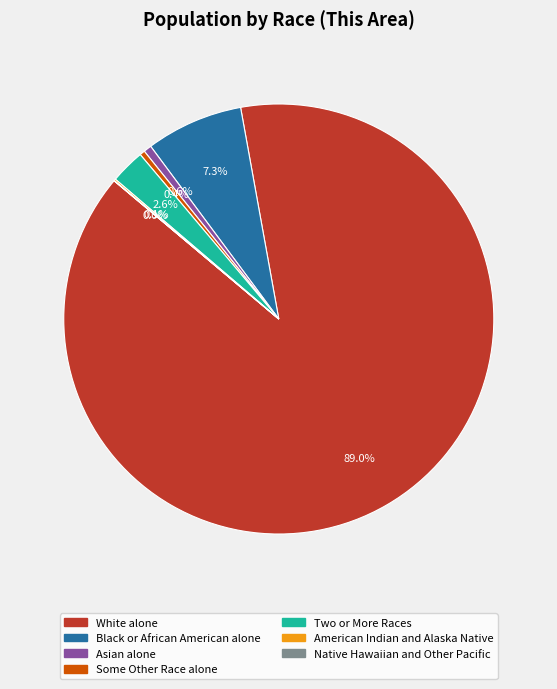

Which slice is the largest?

White alone